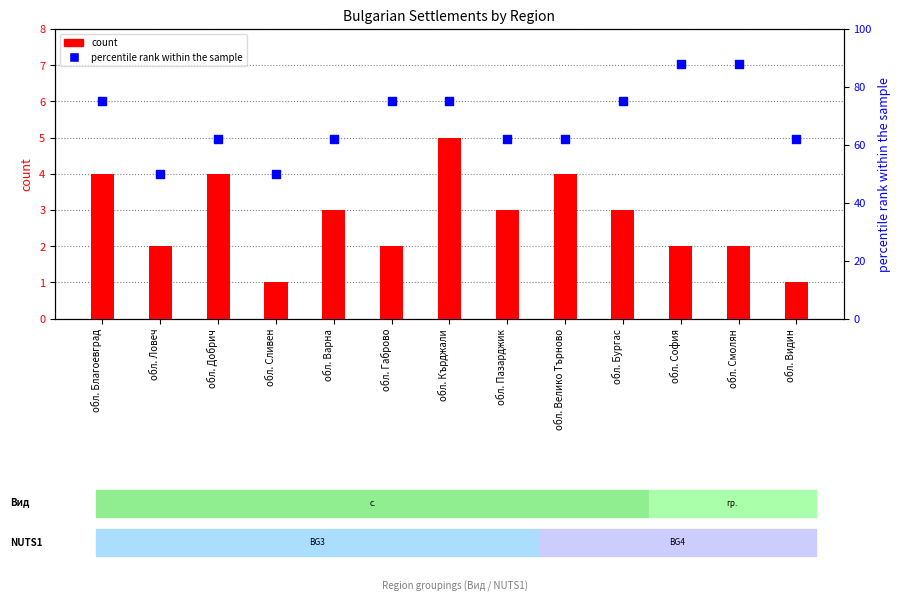

Which series has the largest total across all categories?

percentile rank within the sample